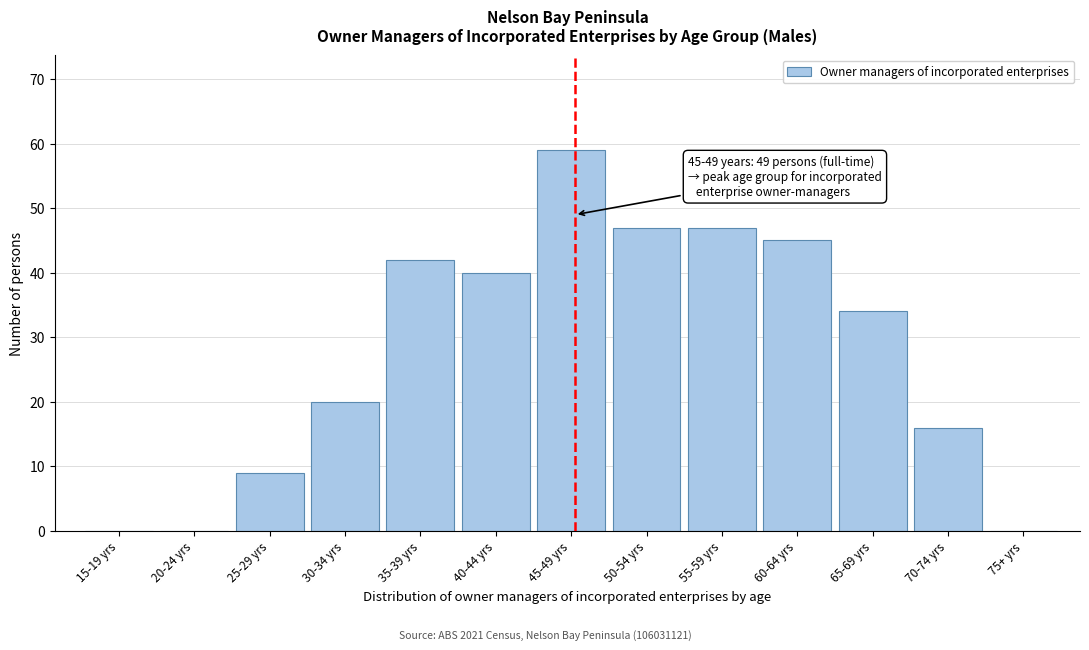

Reading left to right, transcribe all the data shown in this chart.

15-19 yrs=0	20-24 yrs=0	25-29 yrs=9	30-34 yrs=20	35-39 yrs=42	40-44 yrs=40	45-49 yrs=59	50-54 yrs=47	55-59 yrs=47	60-64 yrs=45	65-69 yrs=34	70-74 yrs=16	75+ yrs=0